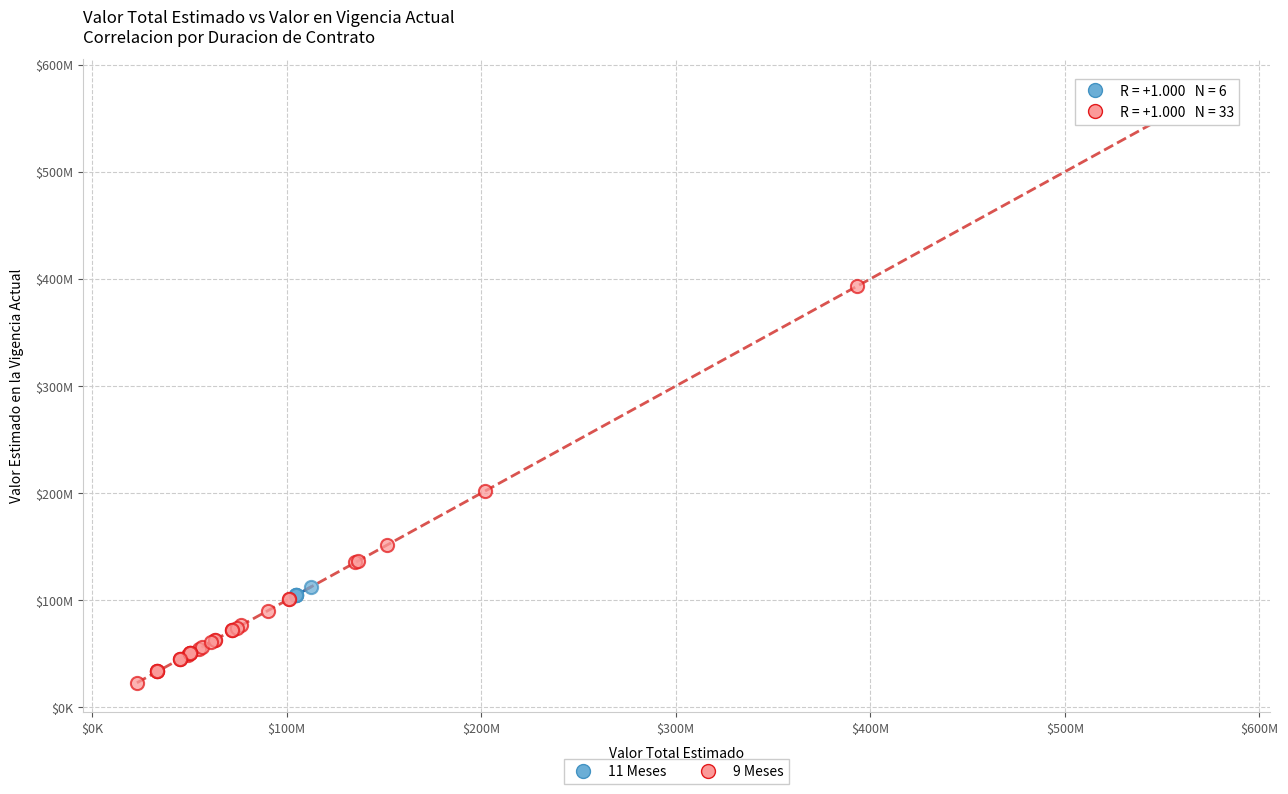

Which series has the widest spread of Y values?

9 Meses